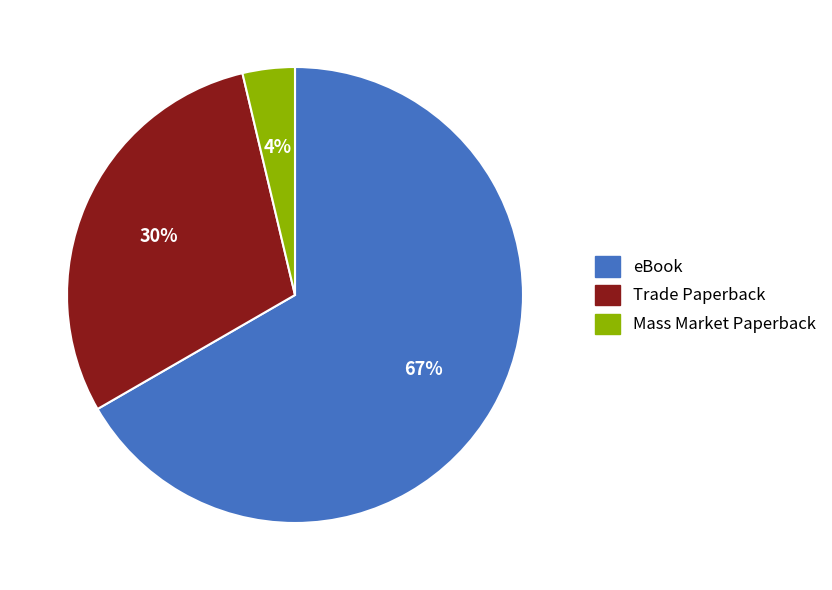

To the nearest percent, what percentage of the pie is Trade Paperback?

30%